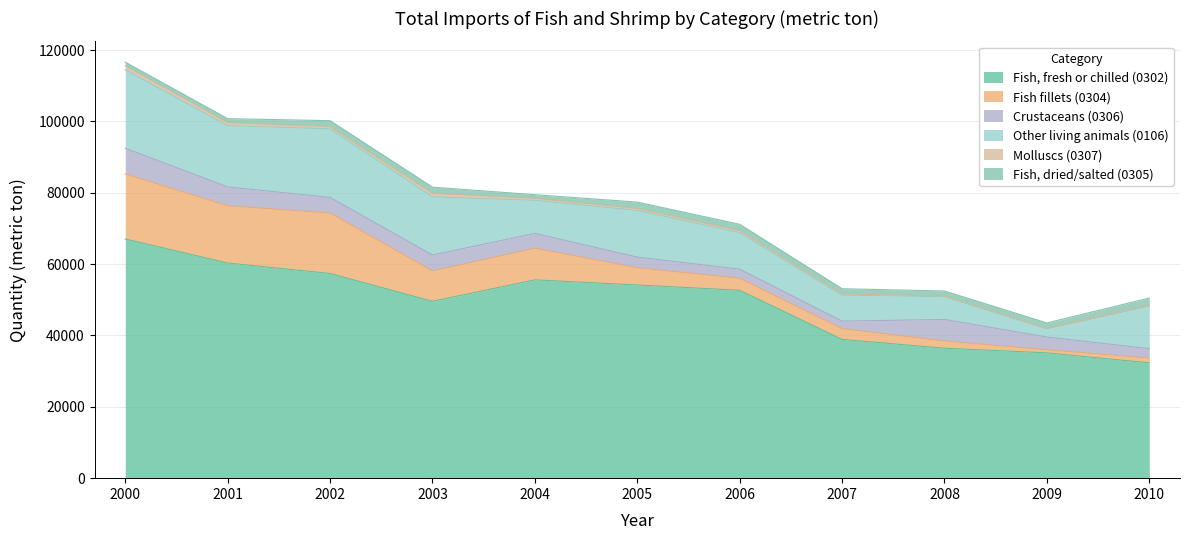

What is the value of the Fish fillets (0304) point at the 3rd from the left?

16956.8